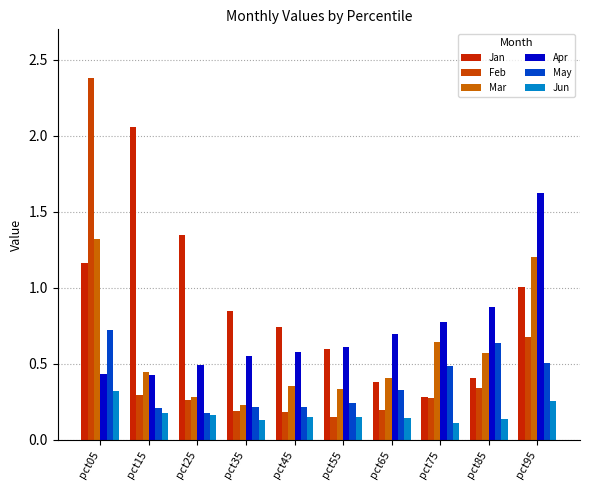

What is the difference between the maximum and second lowest values in the Jun series?

0.2